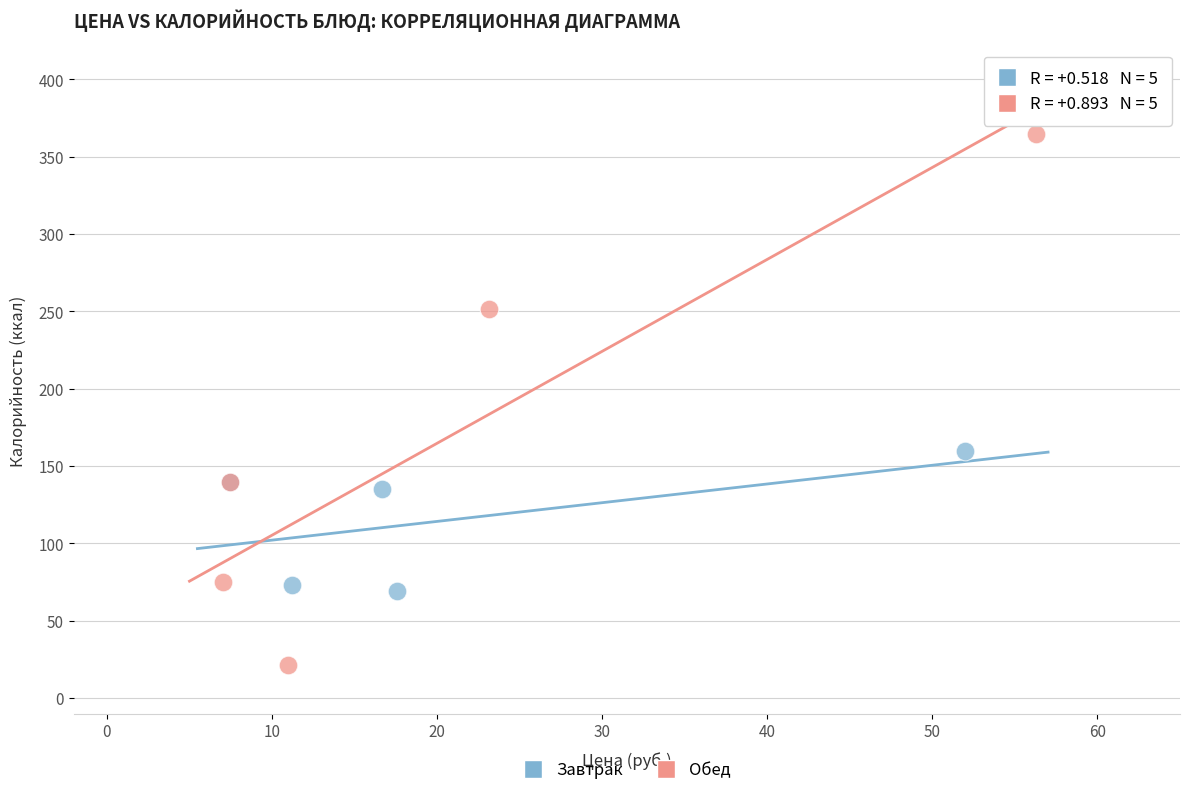

What are all the series names shown in the legend?

Завтрак, Обед